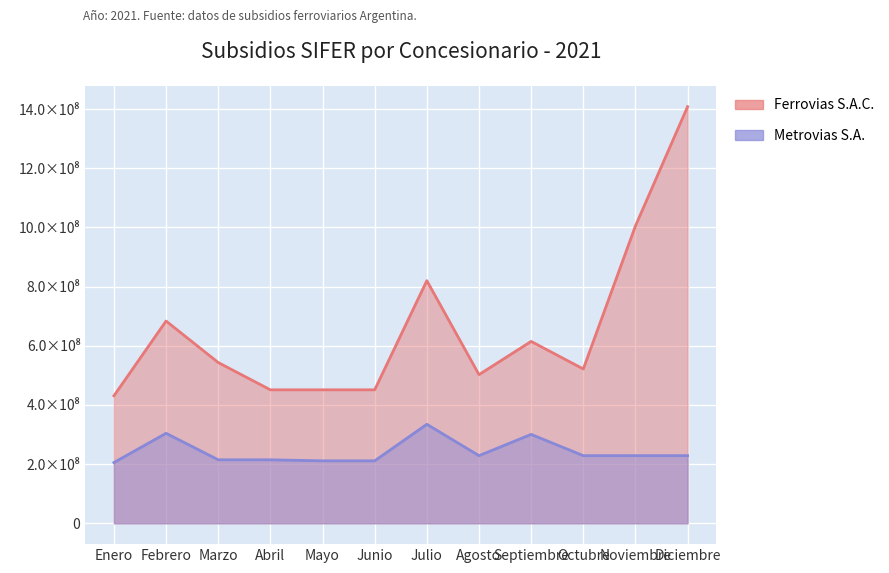

How many values in the Ferrovias S.A.C. series exceed 543468910?

5